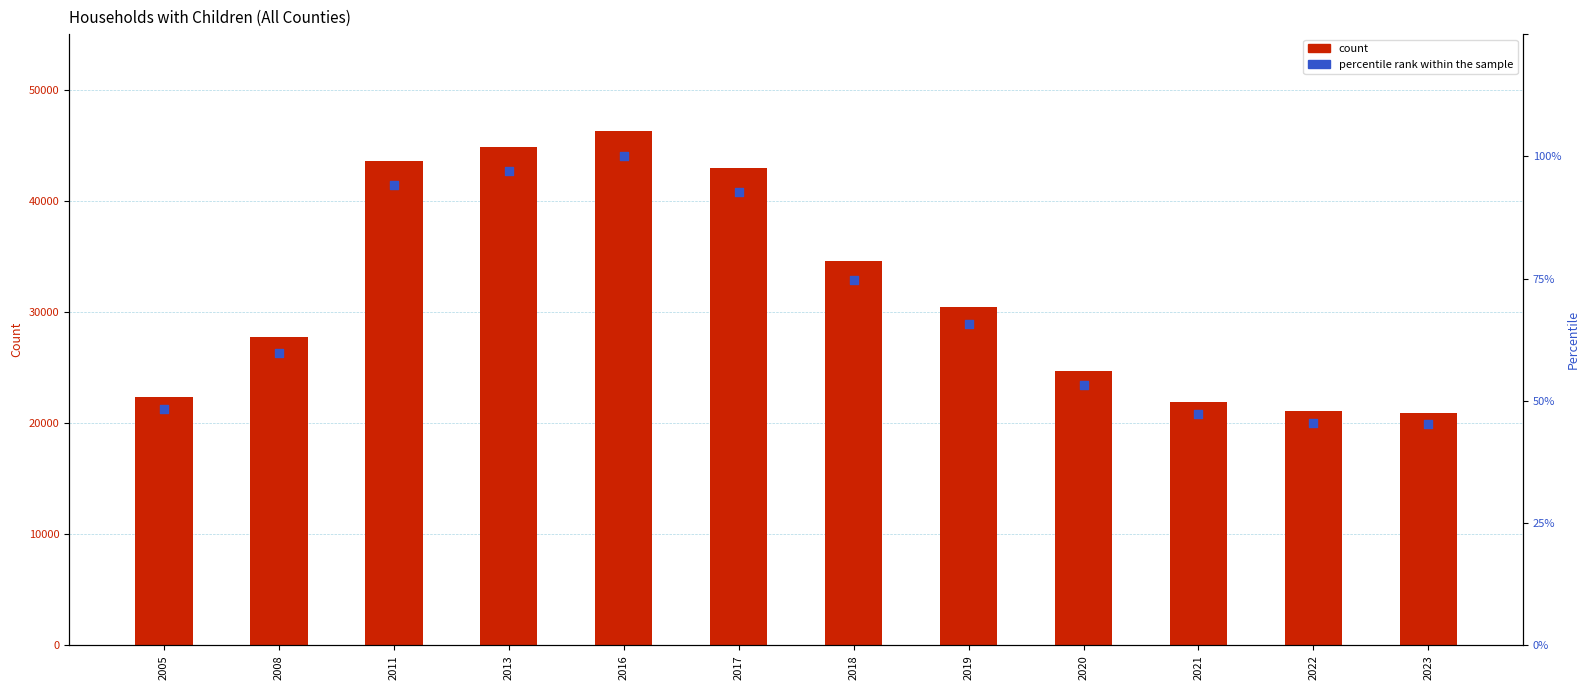

At which category is the sum across all series the highest?

2016